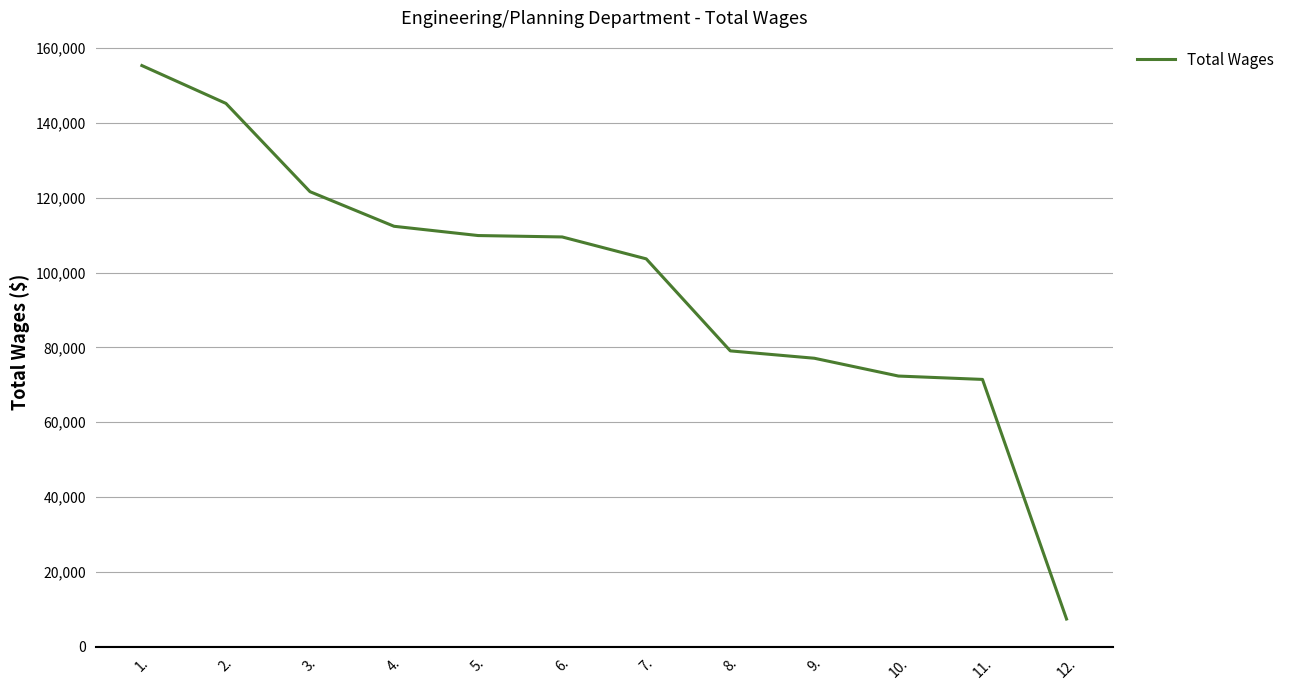

Which label corresponds to the smallest value in the chart?

12.